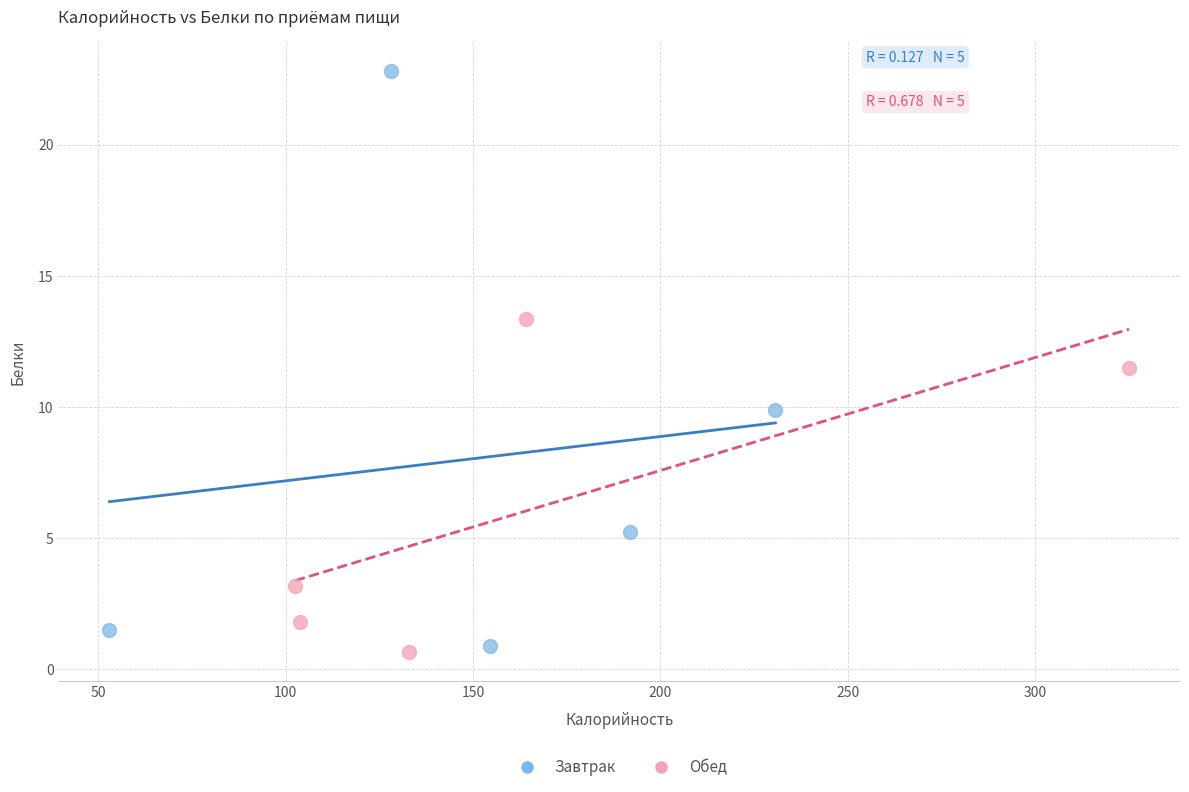

Which series has the widest spread of Y values?

Завтрак